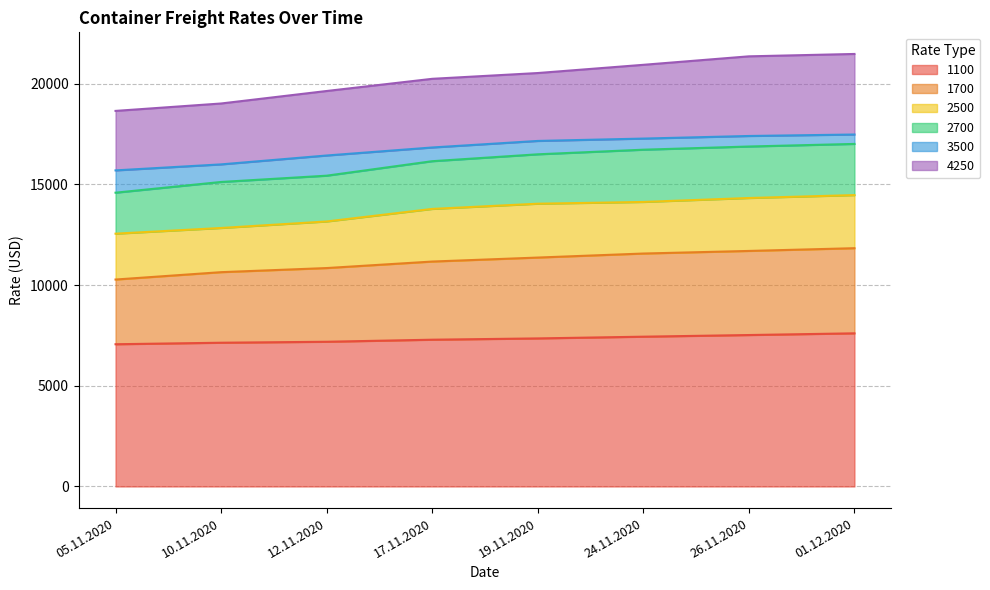

List the labels in order of 4250 value, smallest first.

05.11.2020, 10.11.2020, 12.11.2020, 17.11.2020, 19.11.2020, 24.11.2020, 26.11.2020, 01.12.2020